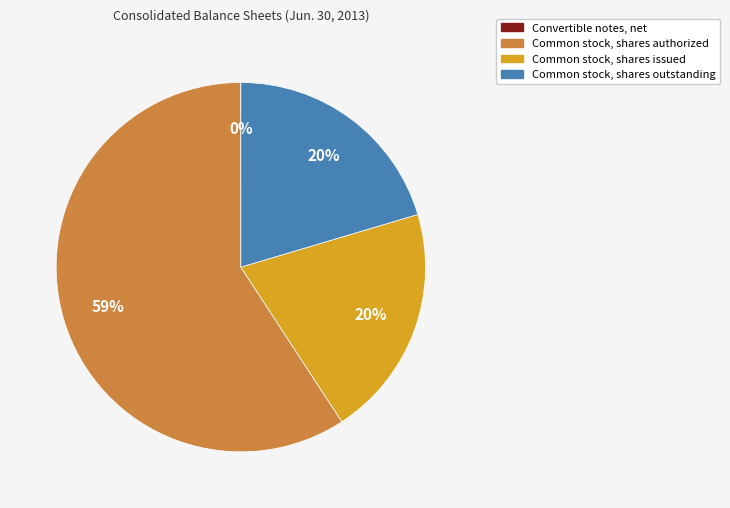

Is Common stock, shares issued the majority of the pie?

No